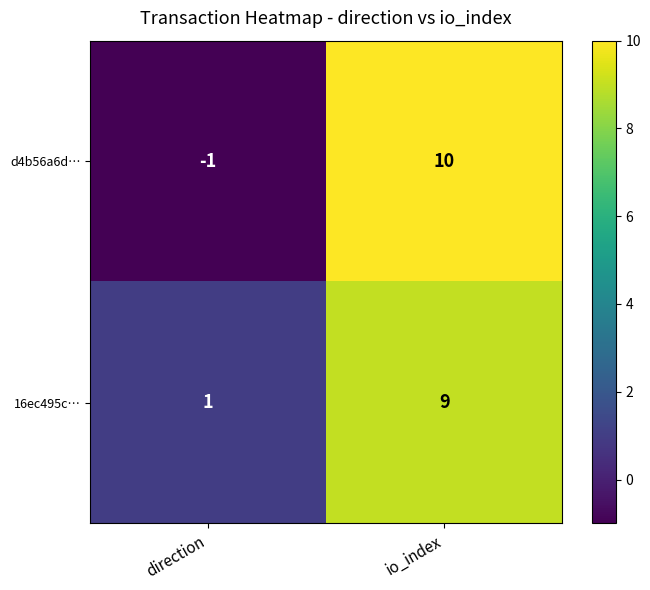

Which series has the largest range (max minus min)?

d4b56a6d…